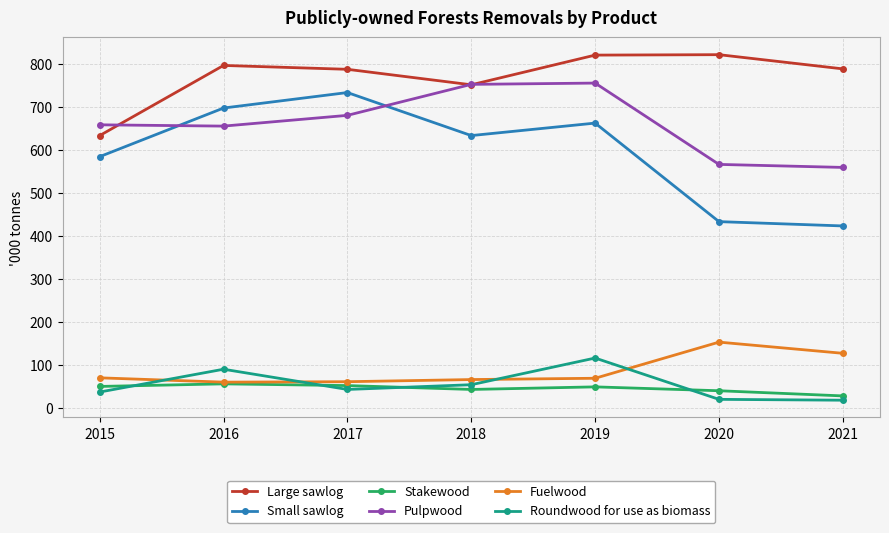

How many data points in Small sawlog are less than 633?

3